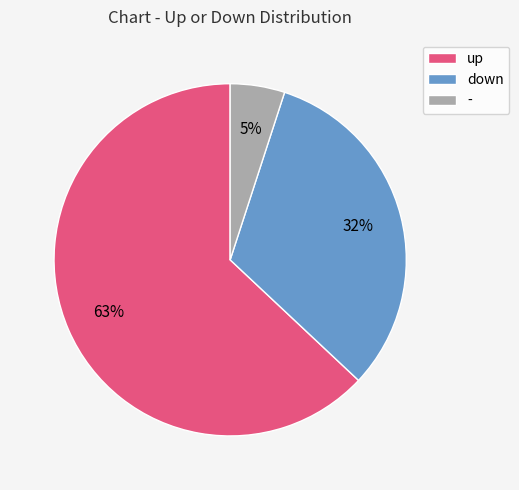

Does up account for over 50% of the chart?

Yes